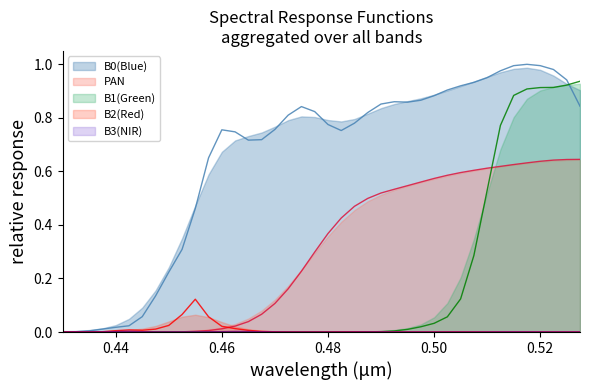

The value of PAN at 38 is 0.9. True or false?

False